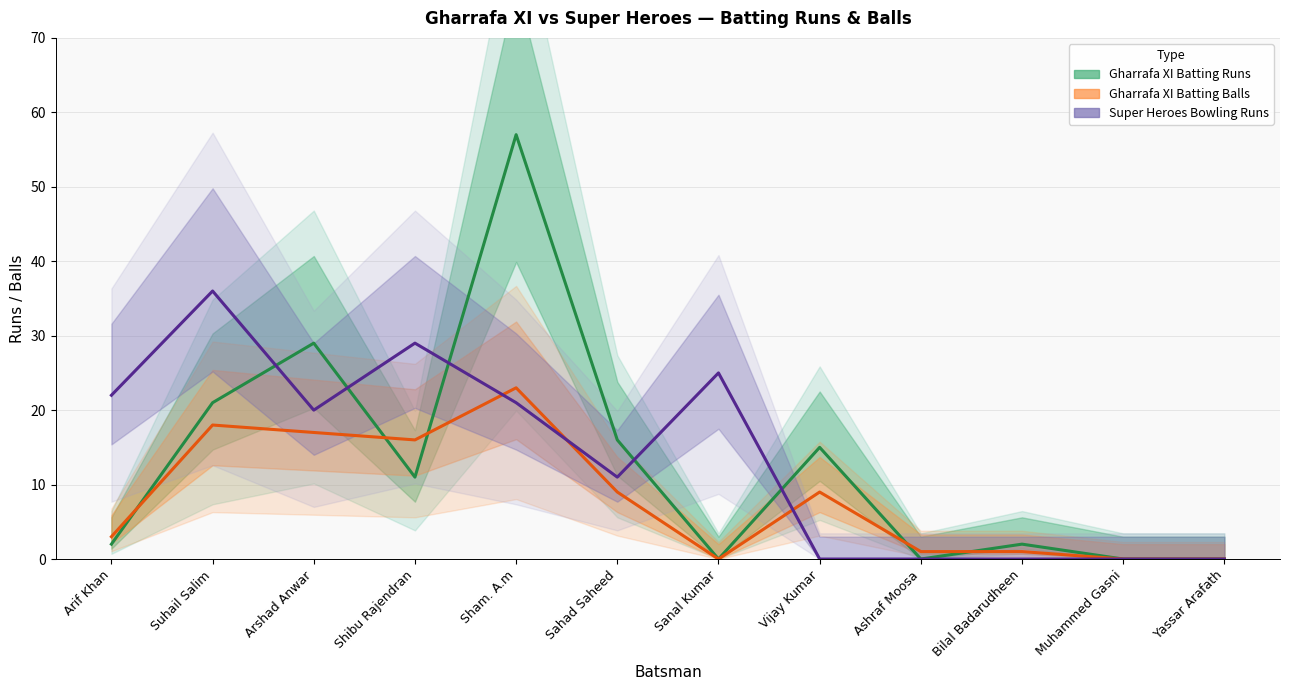

Rank the categories by Super Heroes Bowling Runs value from highest to lowest.

Suhail Salim, Shibu Rajendran, Sanal Kumar, Arif Khan, Sham. A.m, Arshad Anwar, Sahad Saheed, Vijay Kumar, Ashraf Moosa, Bilal Badarudheen, Muhammed Gasni, Yassar Arafath